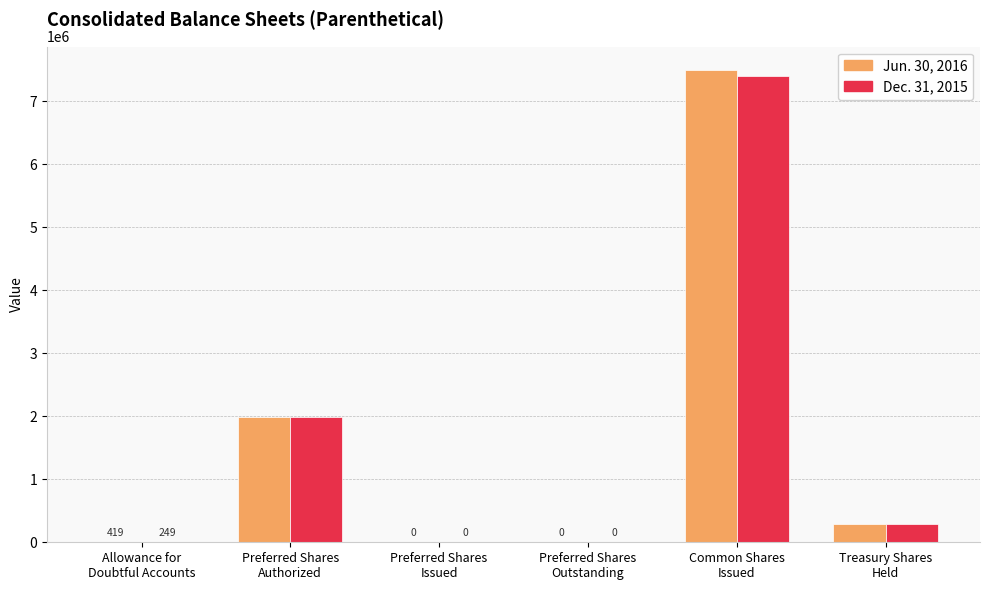

What is the greatest value displayed?

7489746